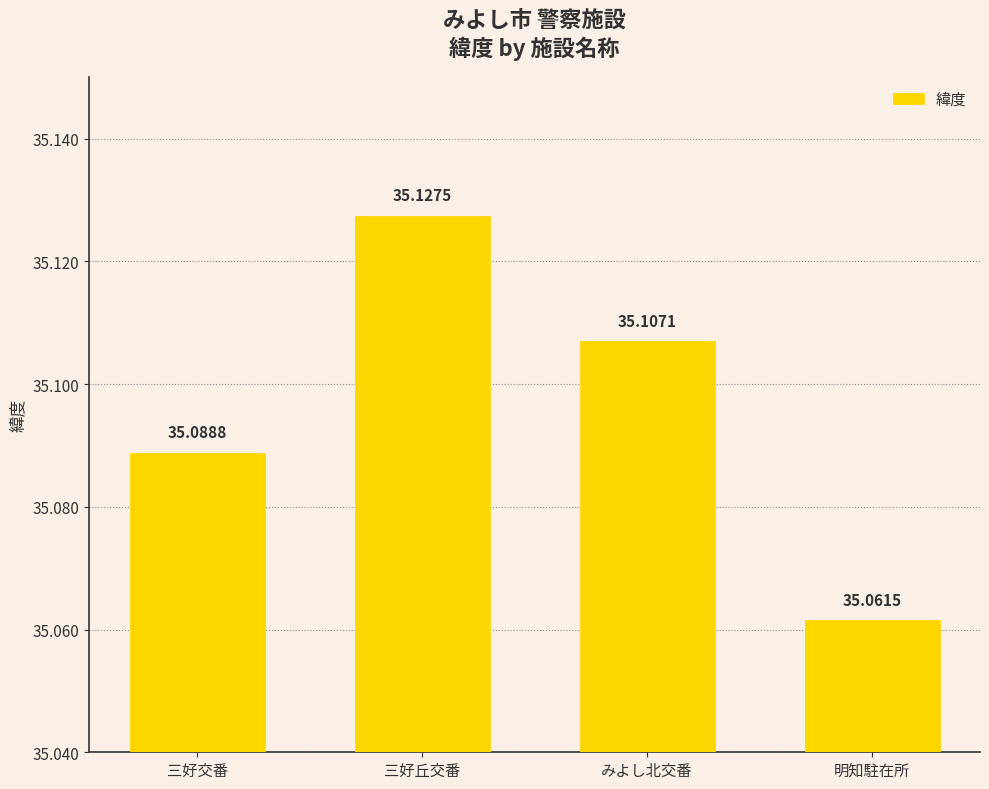

How many data points does each series have?

4